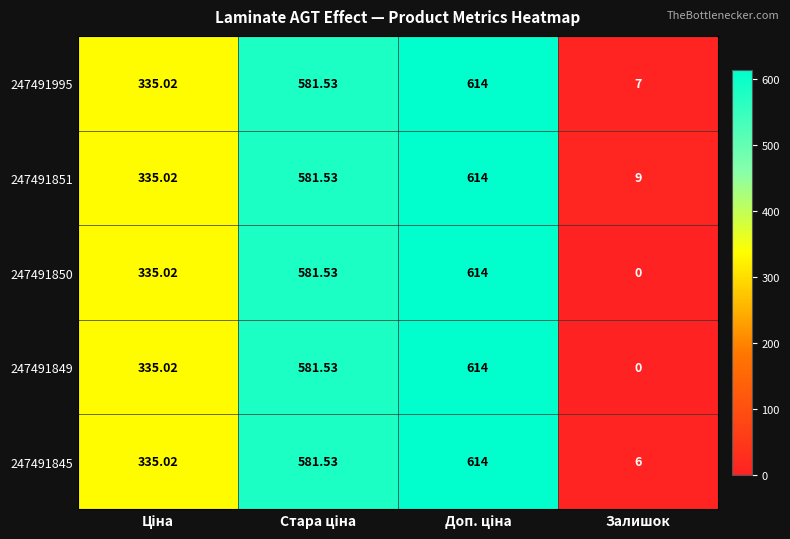

At which category does the chart reach its minimum across all series?

Залишок